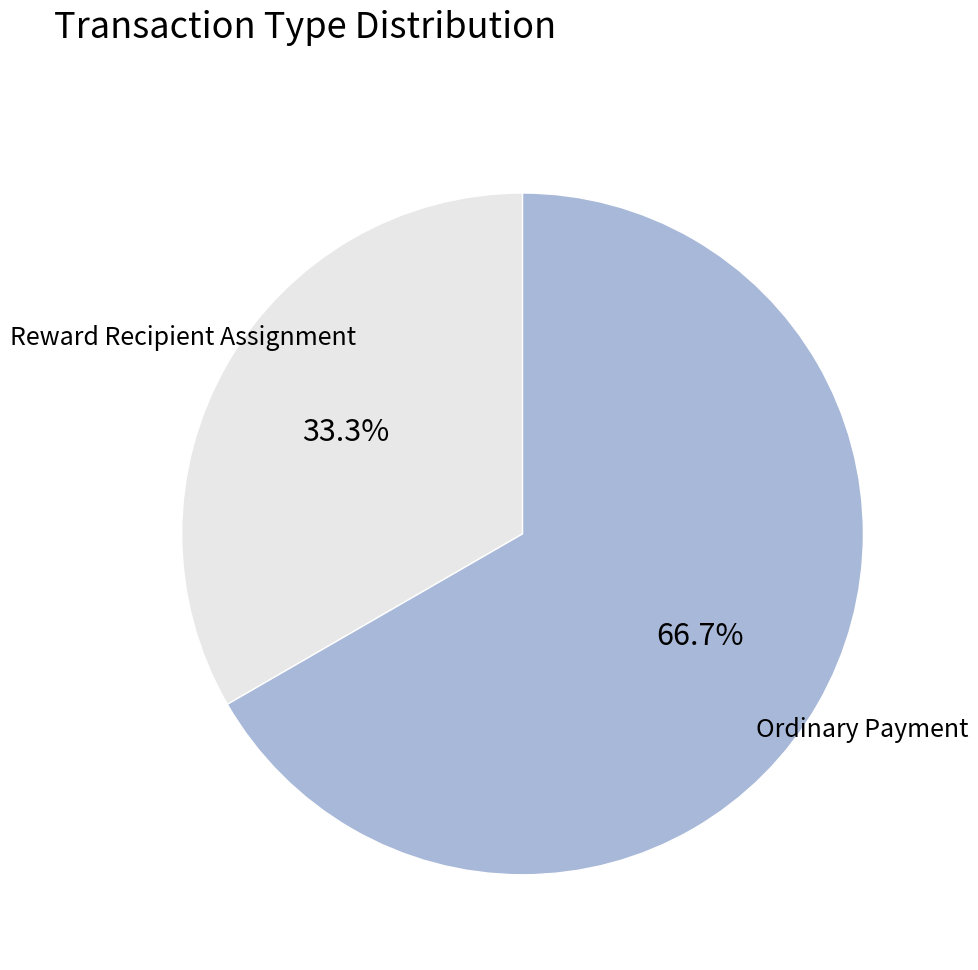

Is there a majority slice in this chart?

Yes